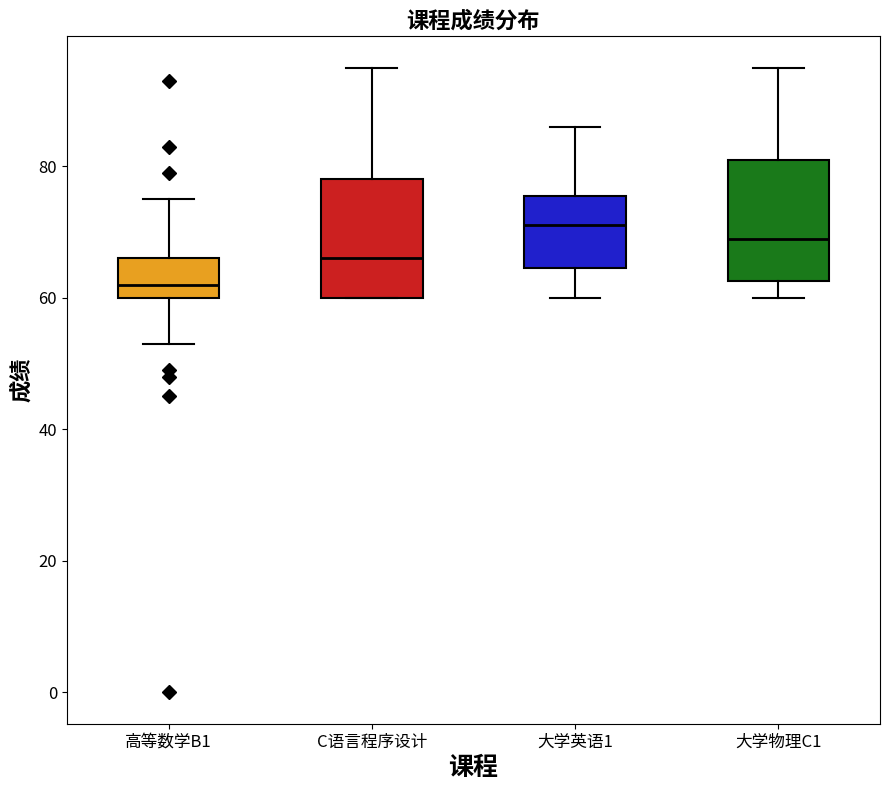

Where does the median line of the box for 大学英语1 sit on the y-axis? The values are not printed on the chart, so give them approximately, as read against the axis.

72